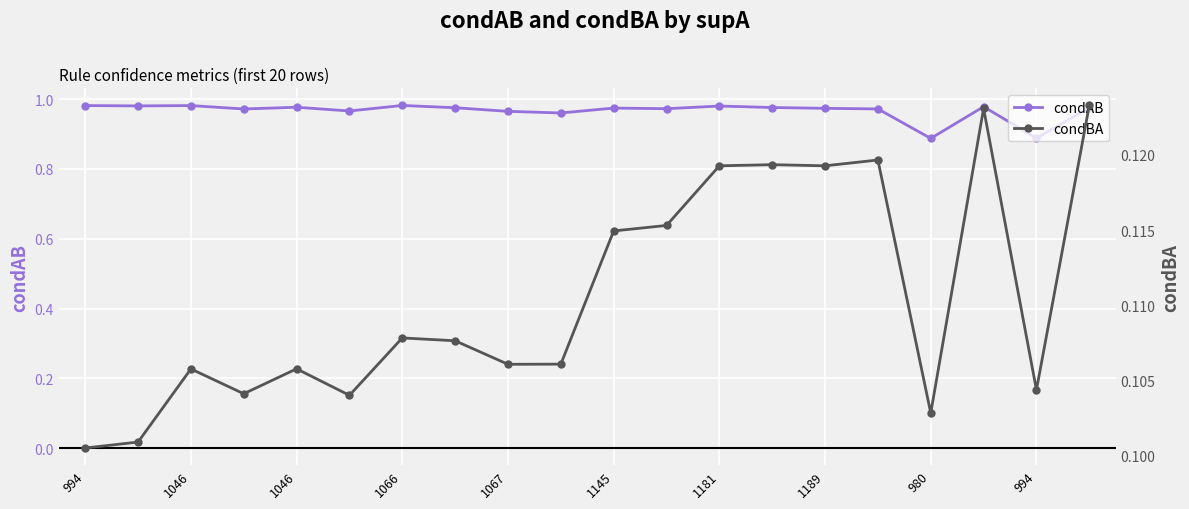

How many interior local valleys does the condBA series have?

6